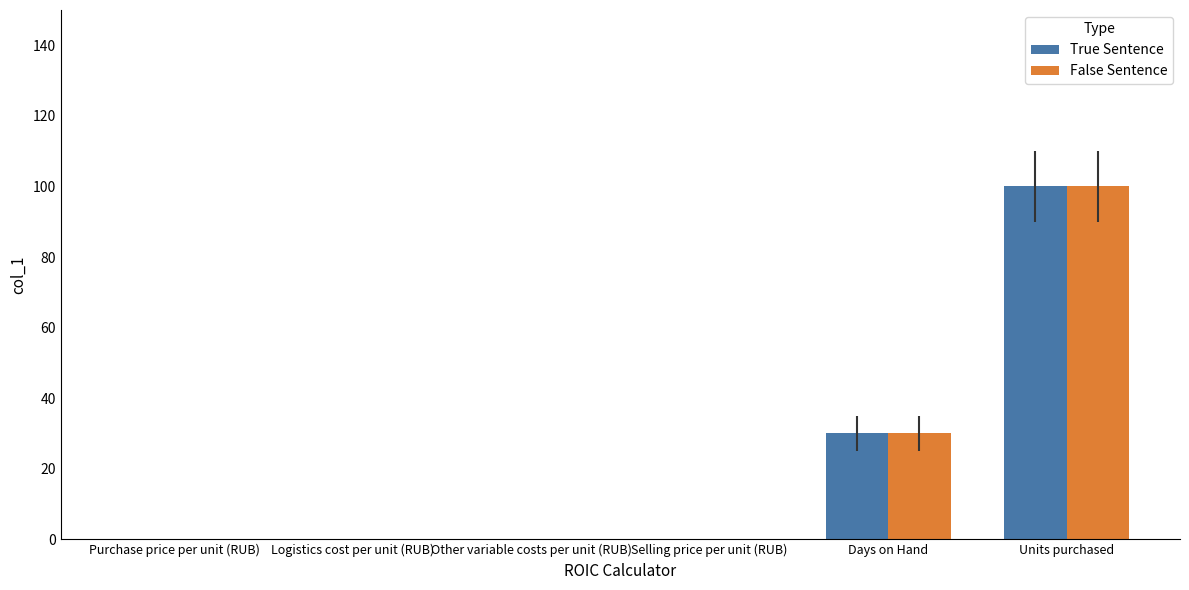

What is the maximum value for False Sentence?

100